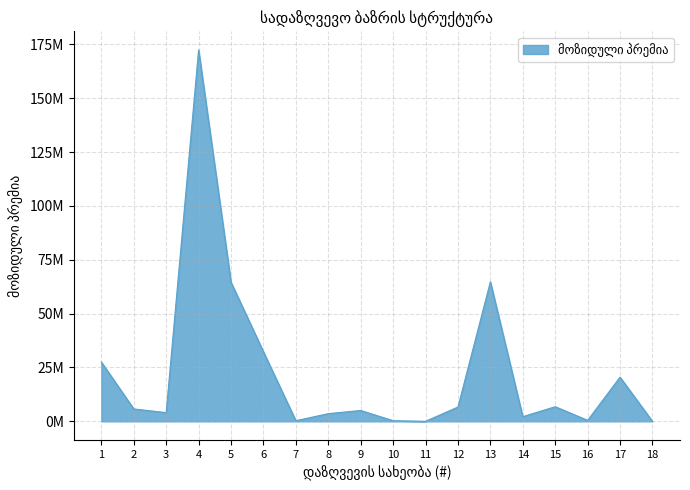

Does the chart have visible grid lines?

Yes